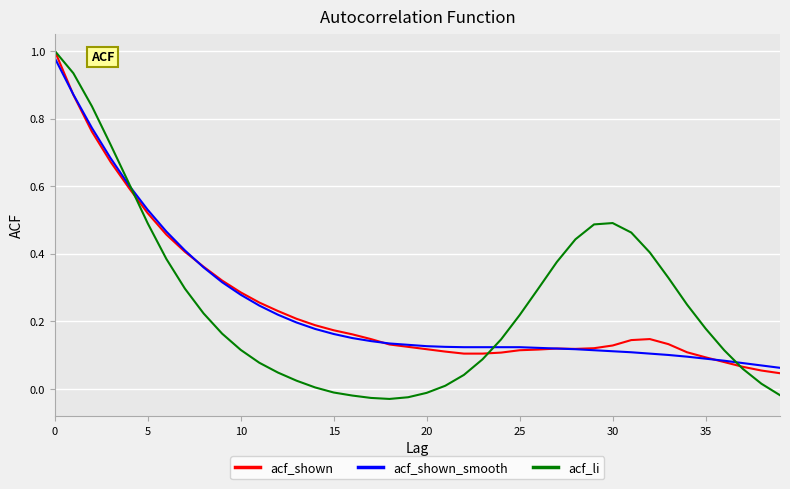

Which series has the largest range (max minus min)?

acf_li